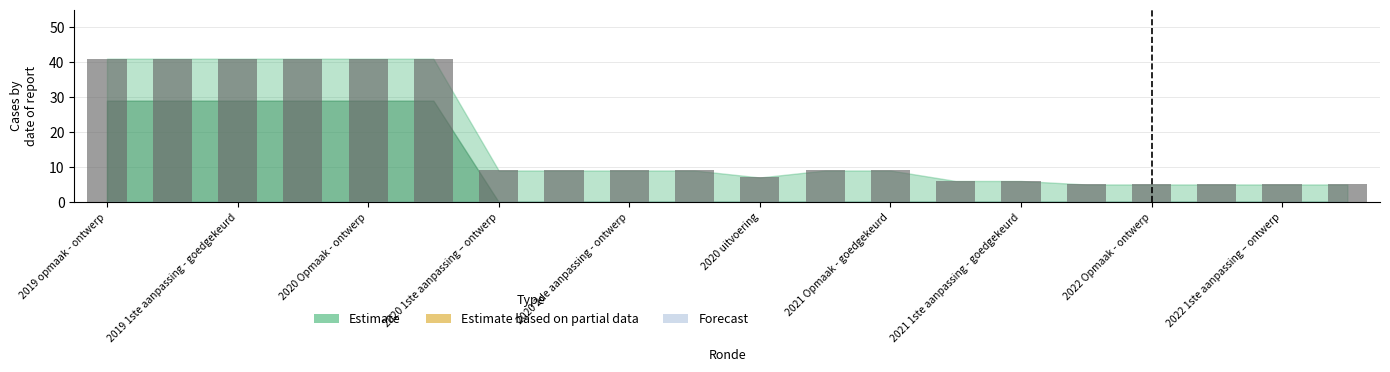

What is the difference between the maximum and minimum values?

36